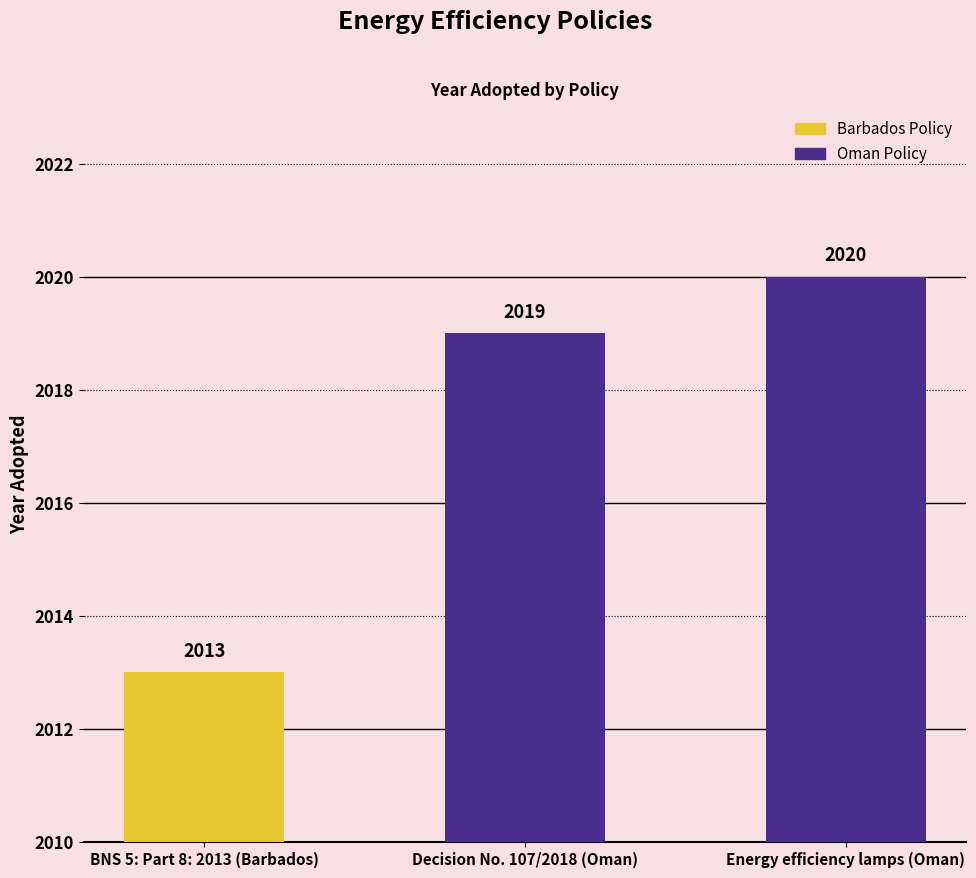

Reading left to right, list all the values displayed in this chart.

2013	2019	2020